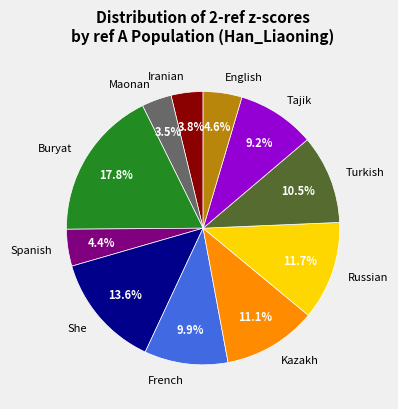

Which has a higher value, Turkish or French?

Turkish